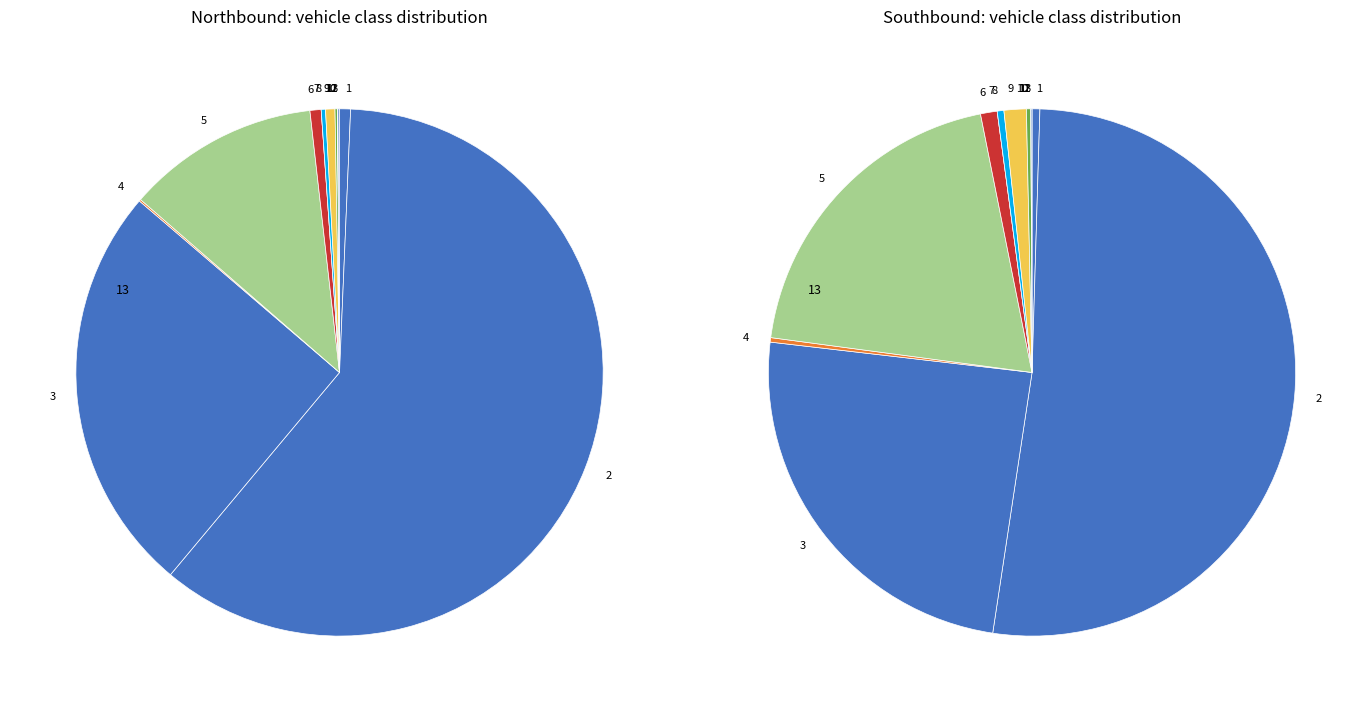

To the nearest percent, what is the average slice percentage?

8%